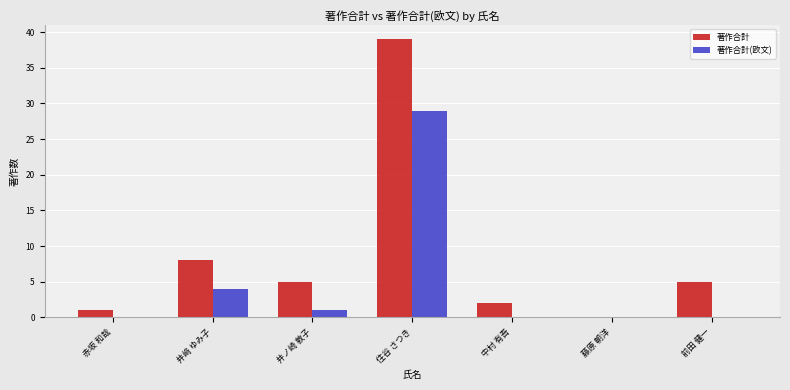

Which series has the largest total across all categories?

著作合計